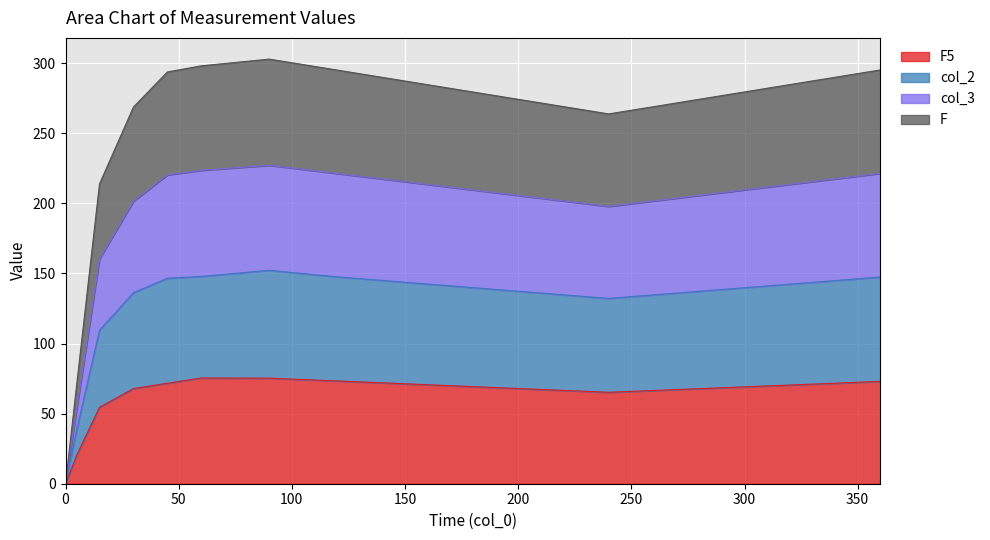

True or false: col_3 has more than 1 interior local peaks.

False